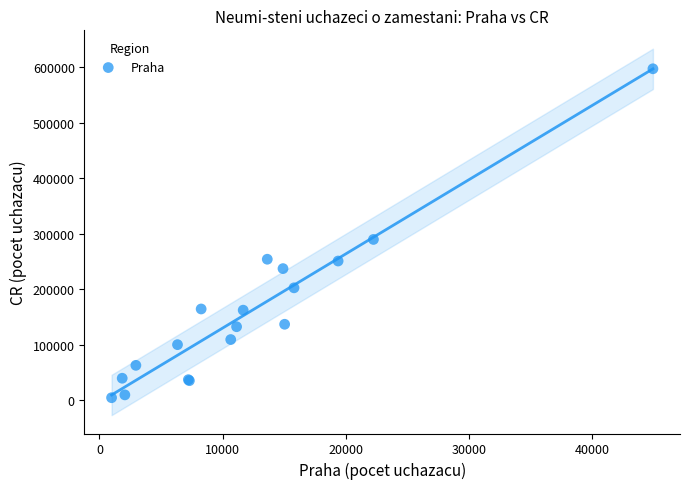

What Y value in the scatter plot is closest to 300652?

289501